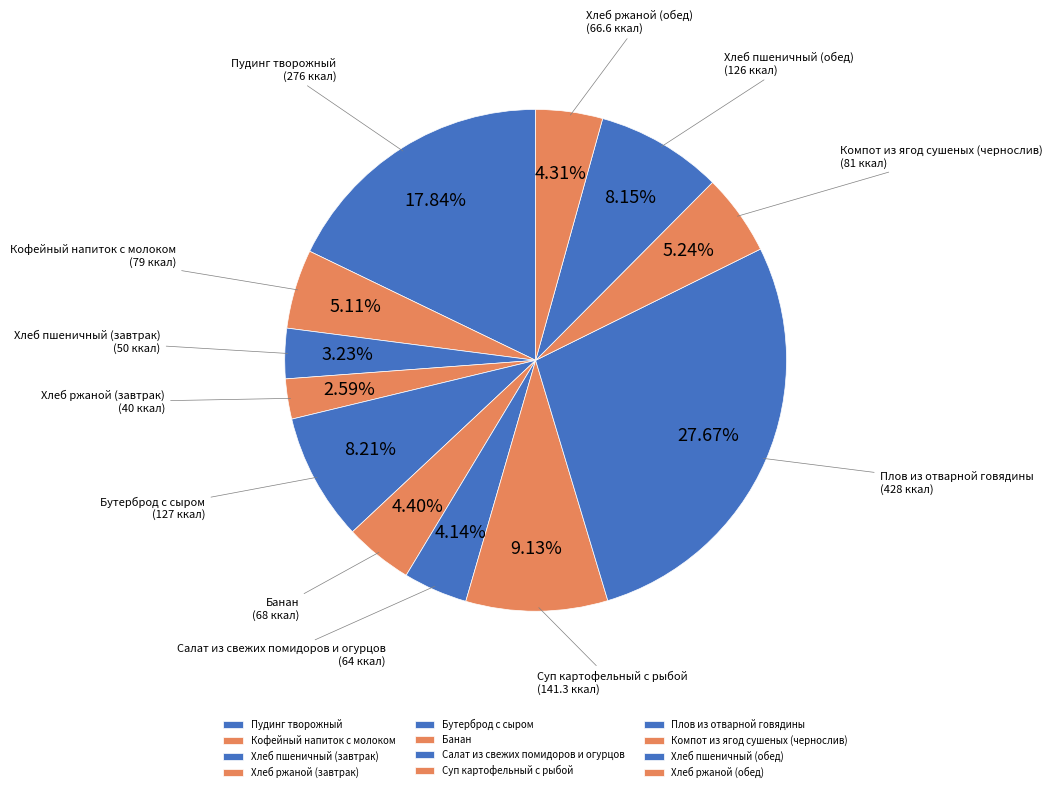

To the nearest percent, what is the difference between the Компот из ягод сушеных (чернослив) and Салат из свежих помидоров и огурцов slice percentages?

1%